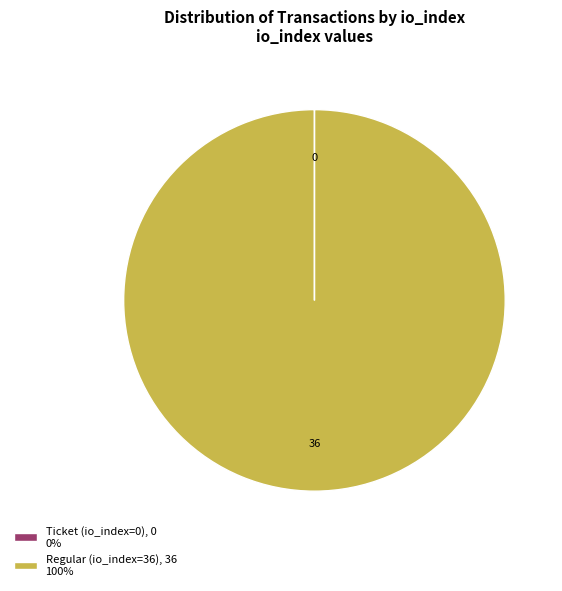

True or false: Regular (io_index=36), 36 100% accounts for 89% of the total.

False